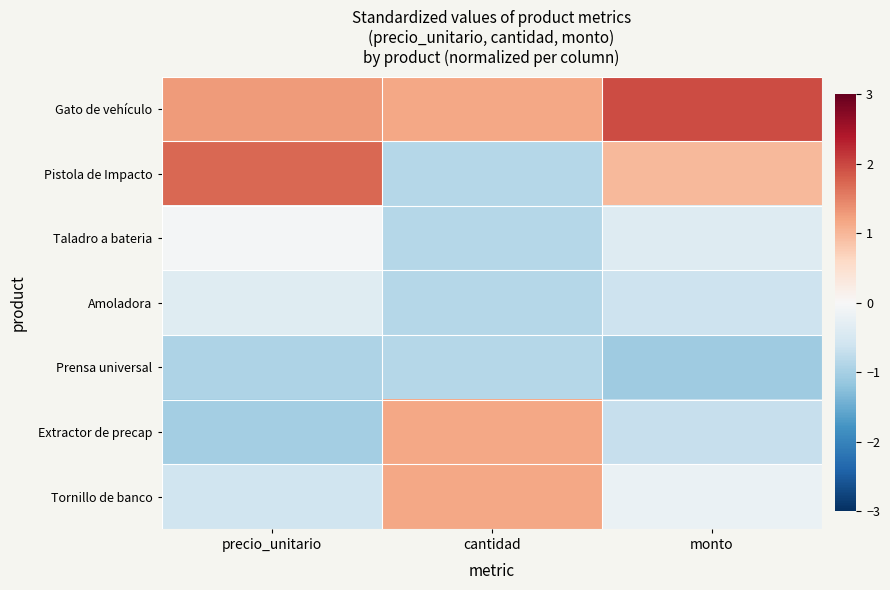

Which label corresponds to the smallest value in the chart?

monto